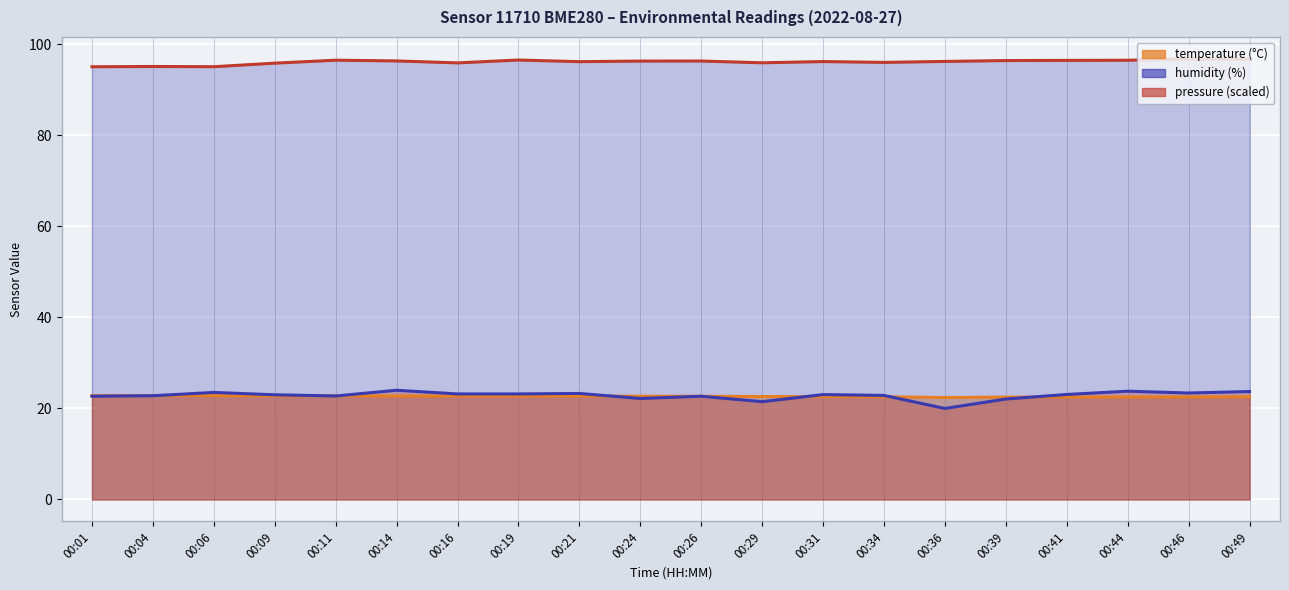

Which series has the largest range (max minus min)?

pressure_norm